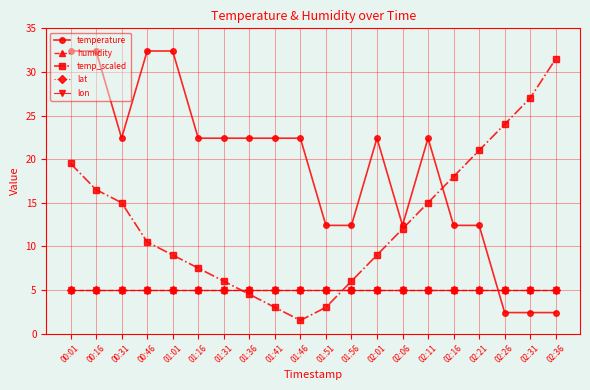

At which label is humidity closest to 5?

00:01